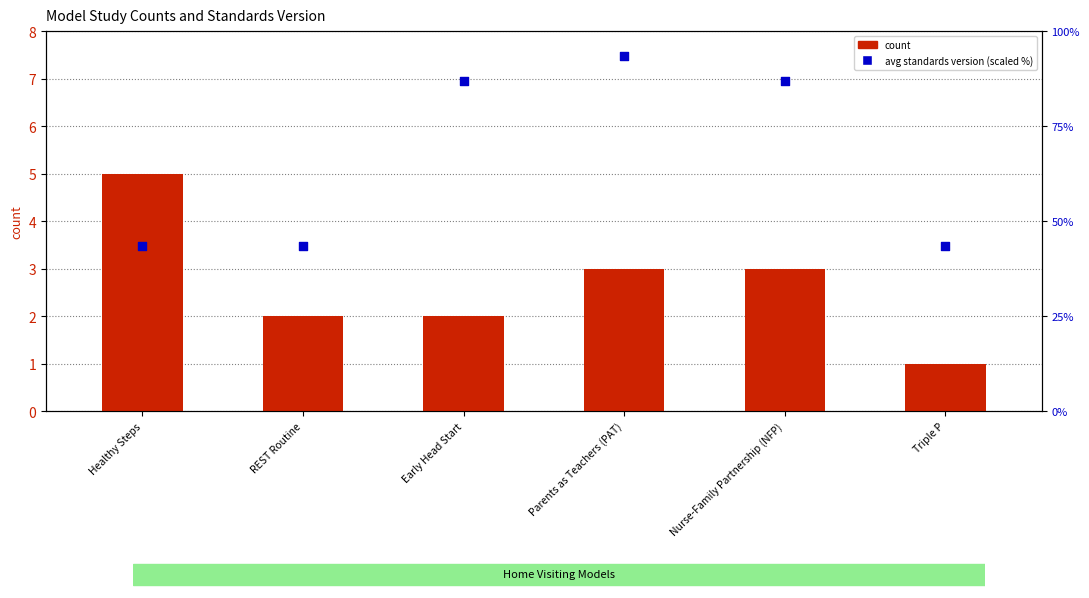

Which series has the widest spread of Y values?

avg standards version (scaled %)